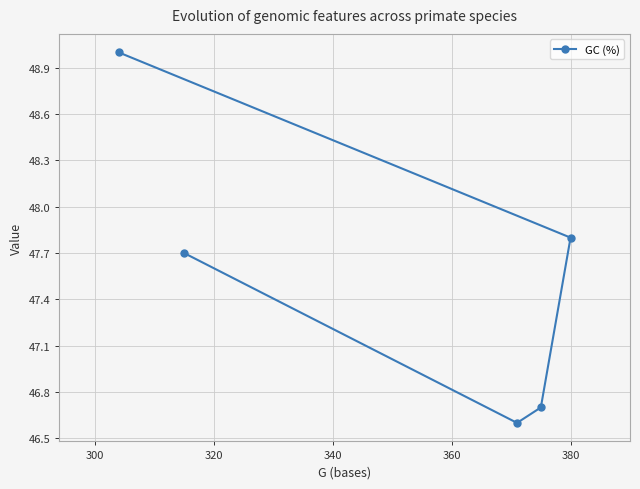

What is the value of the 5th point from the left?

47.8